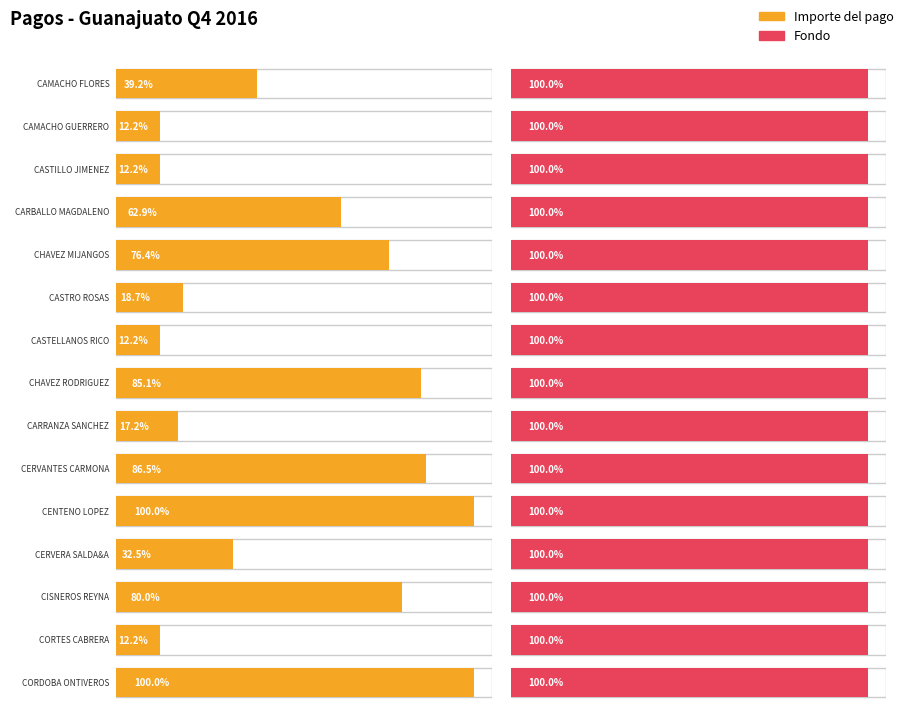

The Fondo series shows 2.3 at CASTILLO JIMENEZ. True or false?

False